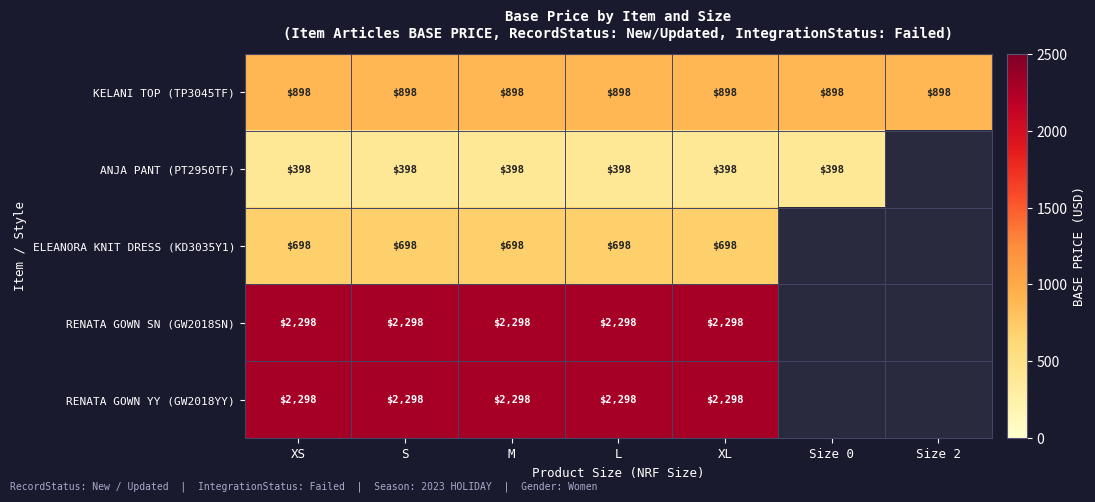

Which has a higher value, Size 0 or S?

Size 0